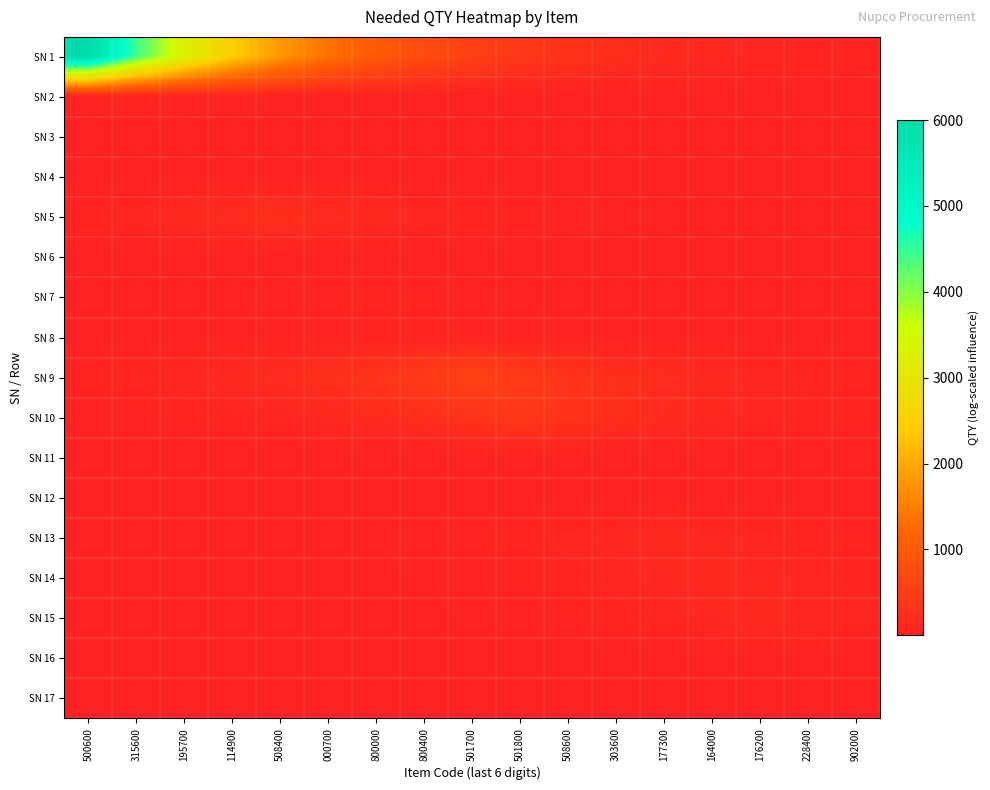

How many data points does each series have?

17